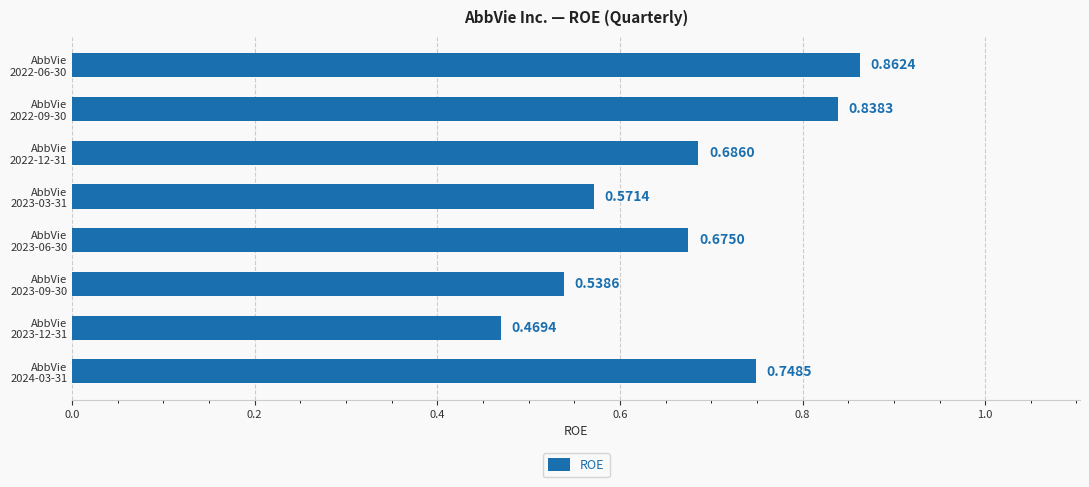

What is the difference between the second highest and second lowest values?

0.3